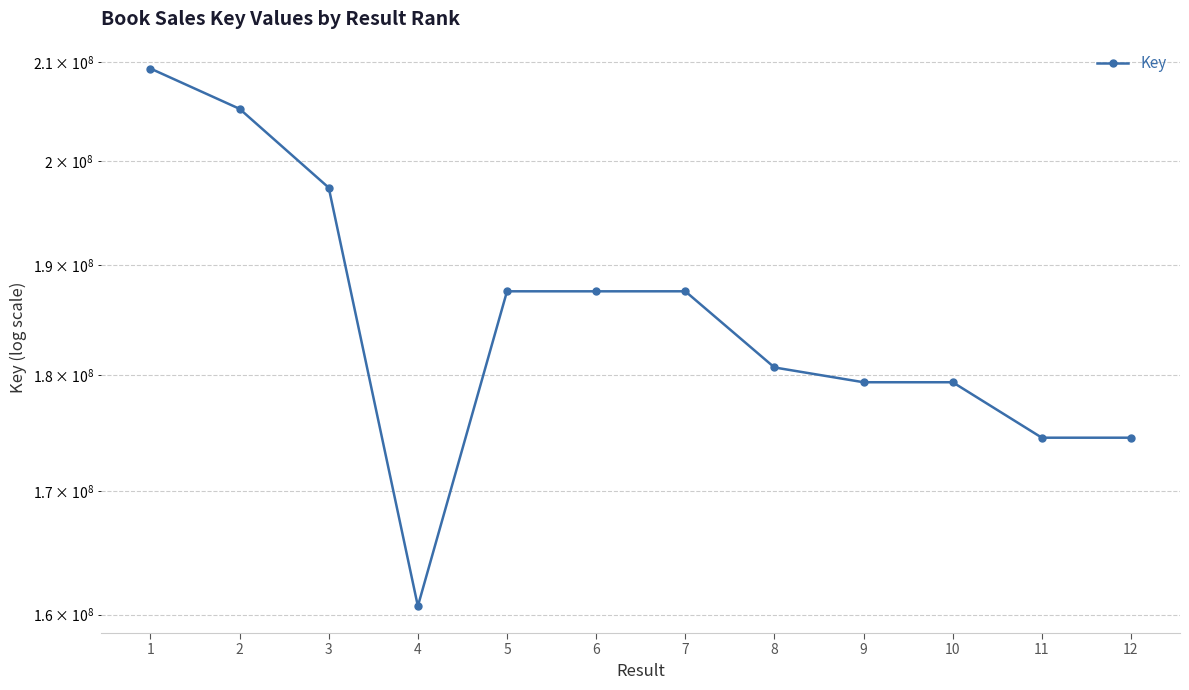

What is the value of the 7th point from the left?

187581024